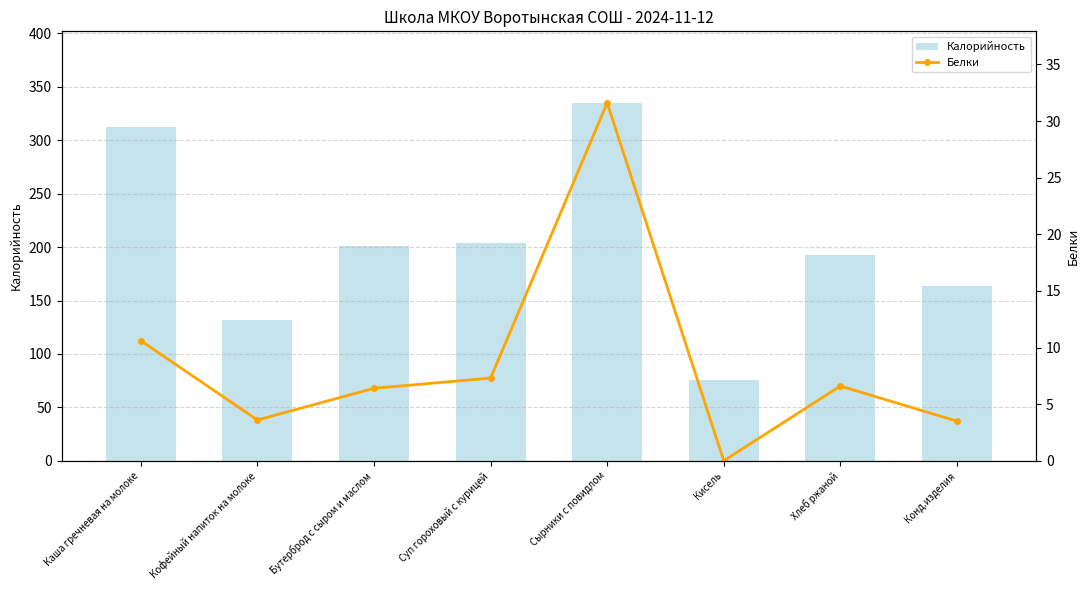

Reading left to right, transcribe all the data shown in this chart.

Калорийность: 312.0	132.0	201.0	204.0	335.0	76.0	193.0	164.0
Белки: 10.6	3.6	6.4	7.3	31.6	0.0	6.6	3.5